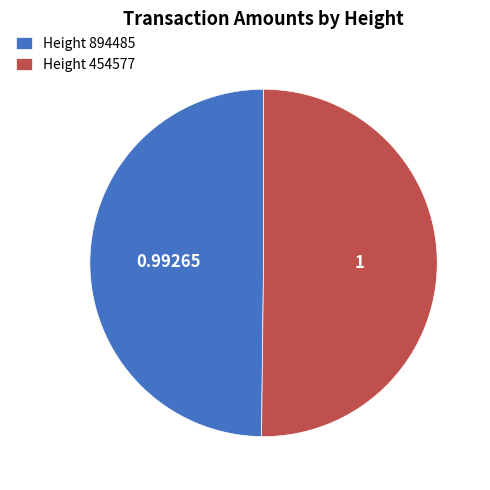

Is the sum of Height 454577 and Height 894485 greater than half?

Yes